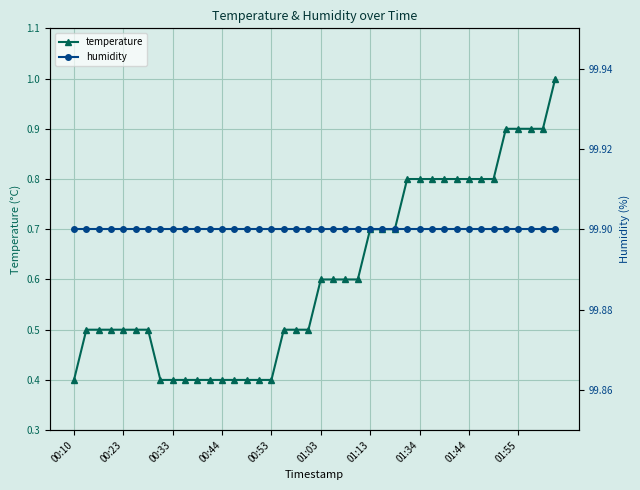

How many temperature values are between 0 and 1?

40